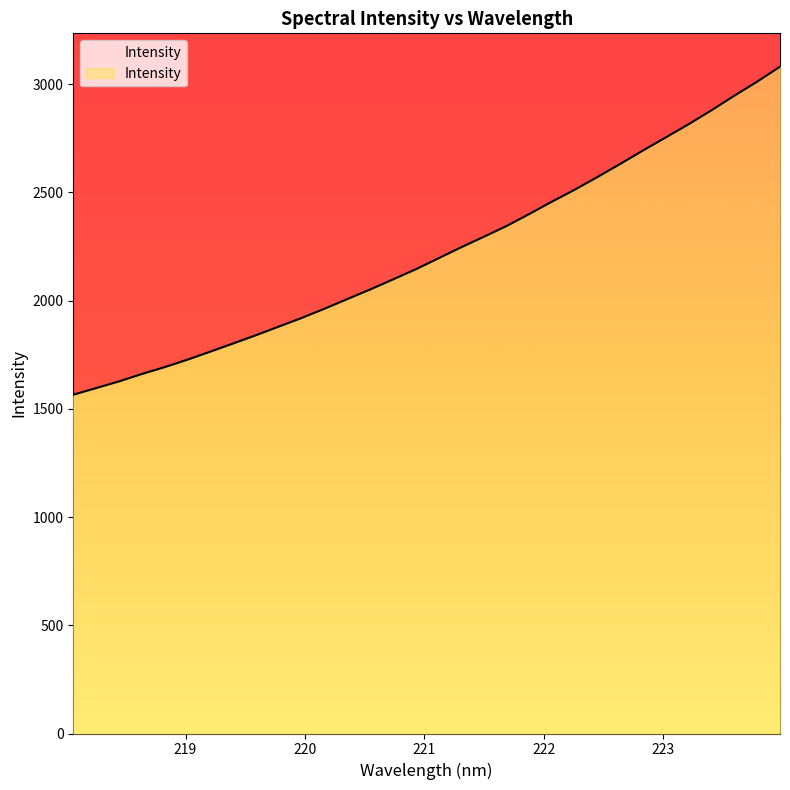

Reading left to right, transcribe all the data shown in this chart.

218.0596=1565.4	218.2508=1596.0	218.442=1626.7	218.6332=1660.9	218.8244=1692.7	219.0156=1727.1	219.2067=1764.1	219.3979=1801.9	219.589=1840.0	219.7801=1879.8	219.9712=1919.6	220.1623=1962.2	220.3533=2006.7	220.5444=2050.9	220.7354=2097.4	220.9264=2144.2	221.1174=2195.1	221.3083=2246.3	221.4993=2295.2	221.6902=2345.0	221.8812=2400.7	222.0721=2458.1	222.263=2513.2	222.4538=2572.1	222.6447=2632.6	222.8355=2694.7	223.0264=2755.0	223.2172=2815.9	223.408=2879.9	223.5987=2947.1	223.7895=3011.9	223.9802=3081.0